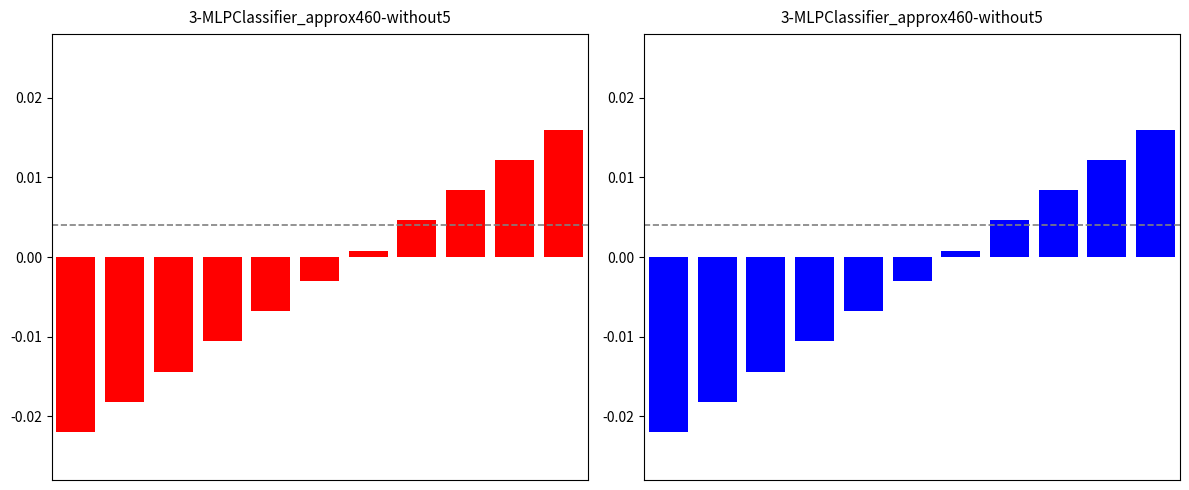

List the labels in order of value, smallest first.

0, 1, 2, 3, 4, 5, 6, 7, 8, 9, 10